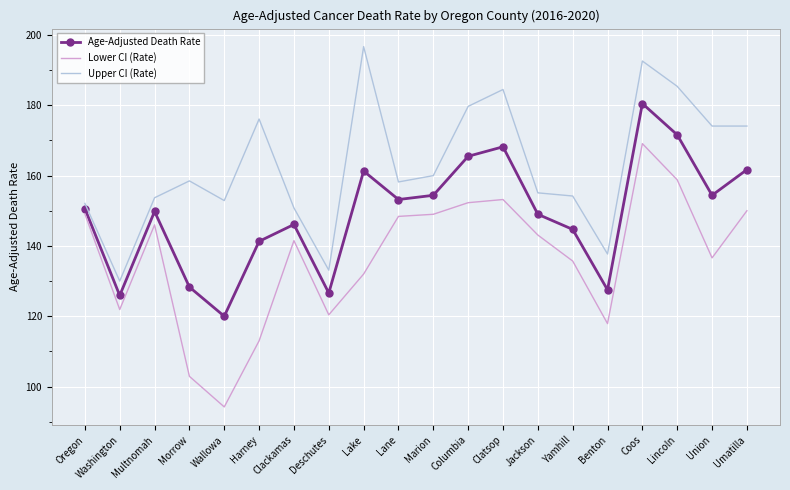

True or false: Upper CI (Rate) and Lower CI (Rate) cross at least once.

False